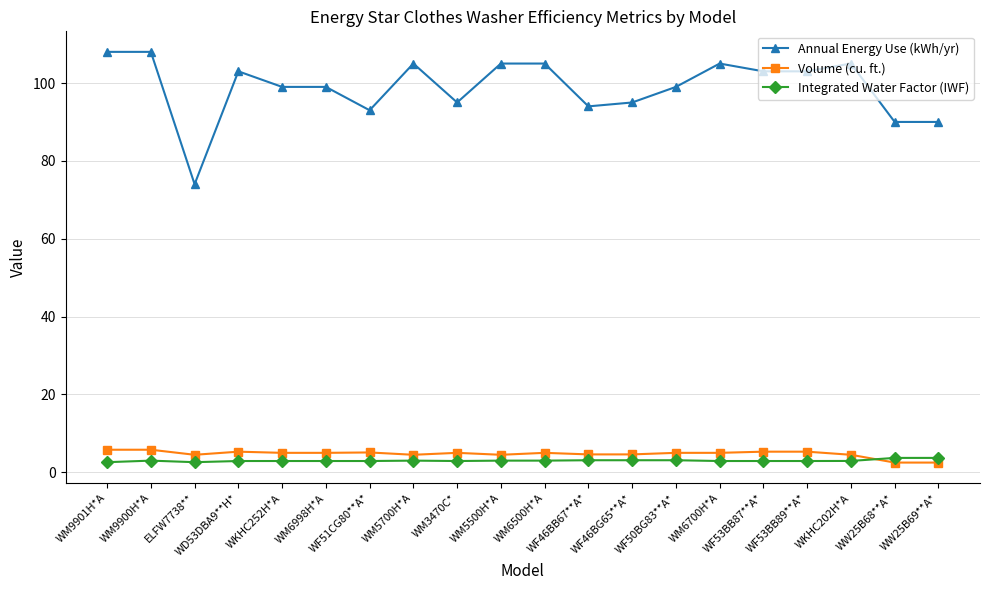

What is the difference between the maximum and minimum values in the Annual Energy Use (kWh/yr) series?

34.0